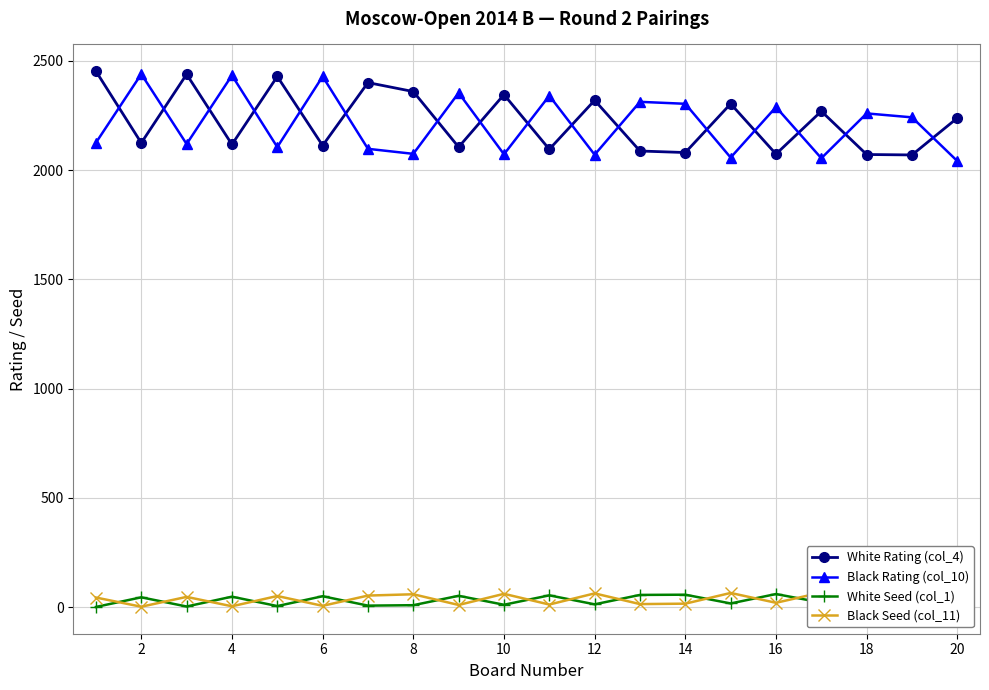

In Black Seed (col_11), how many points are lower than both neighbors (excluding endpoints)?

8